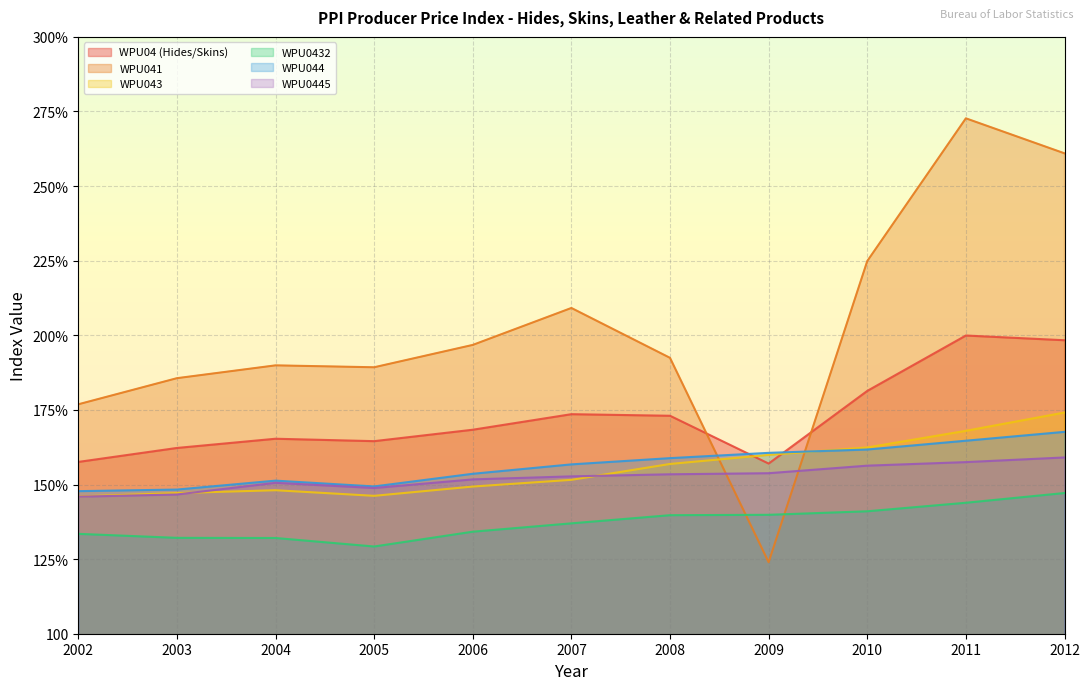

What is the label of the 9th point from the right?

2004